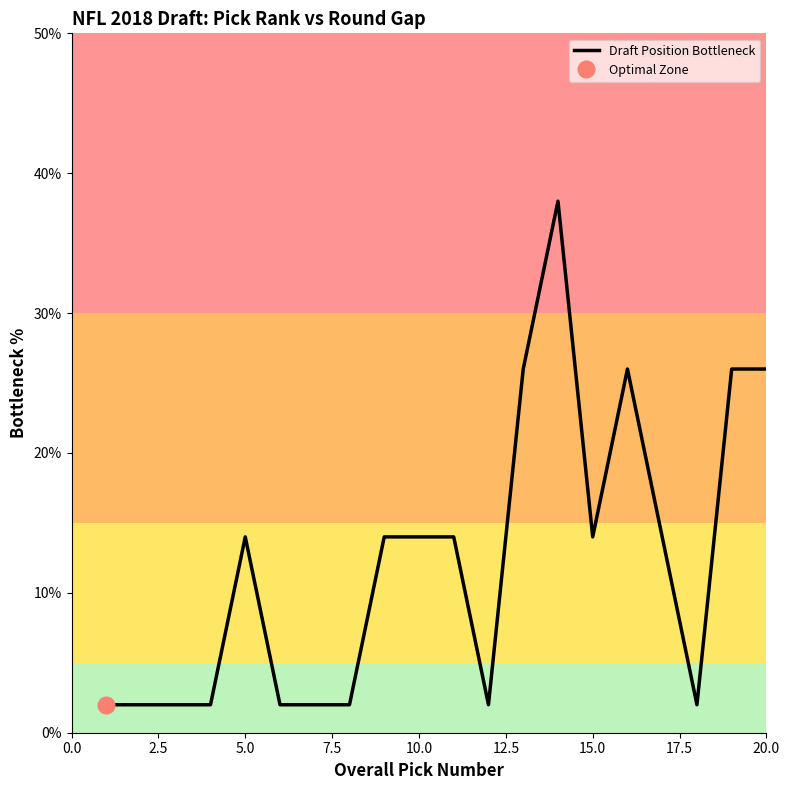

What is the average value?

12